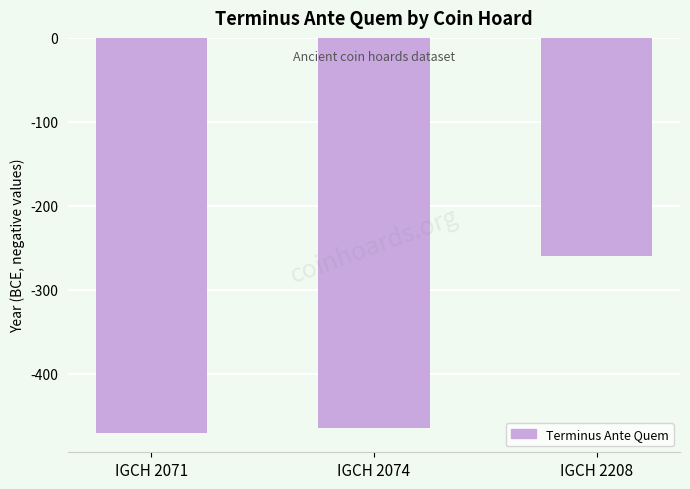

How many values exceed -465?

1